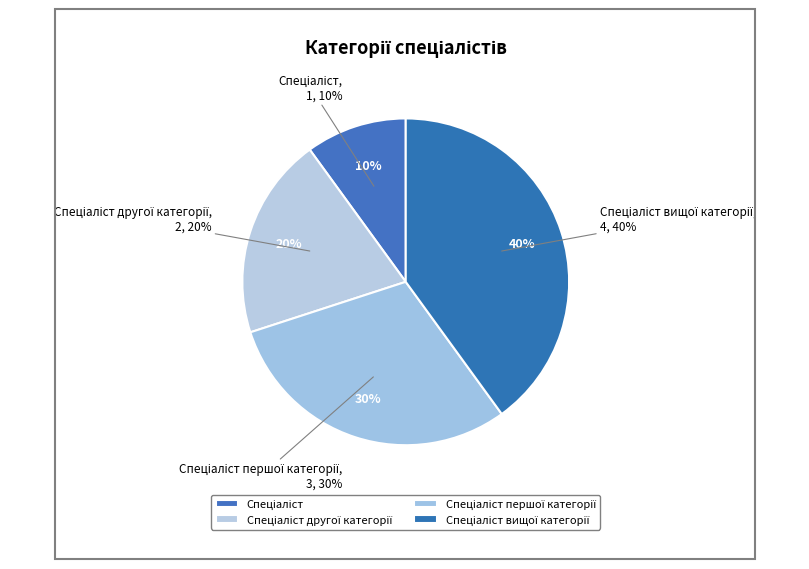

Is it true that Спеціаліст другої категорії is 20% of the pie?

True